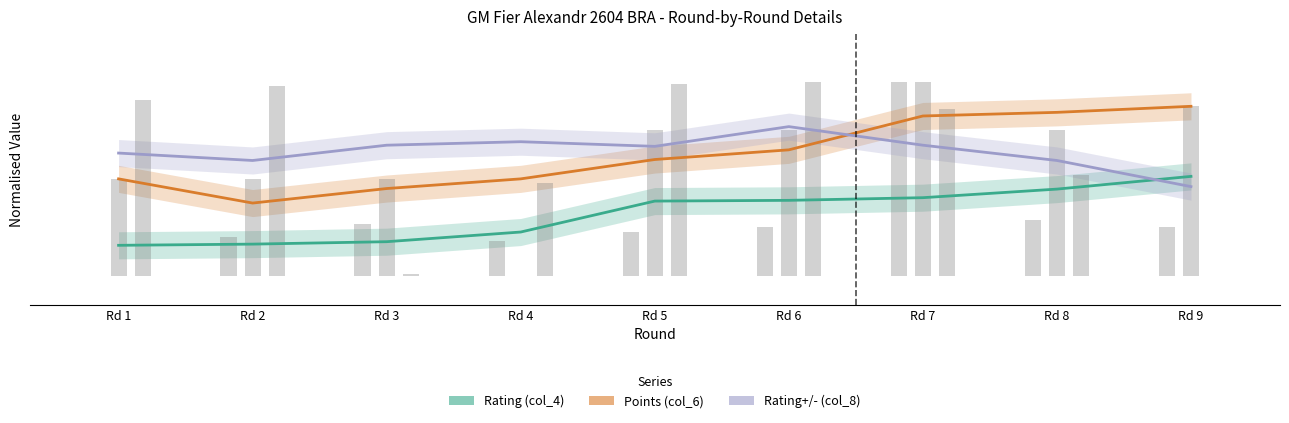

At how many categories does at least one series exceed 0?

9